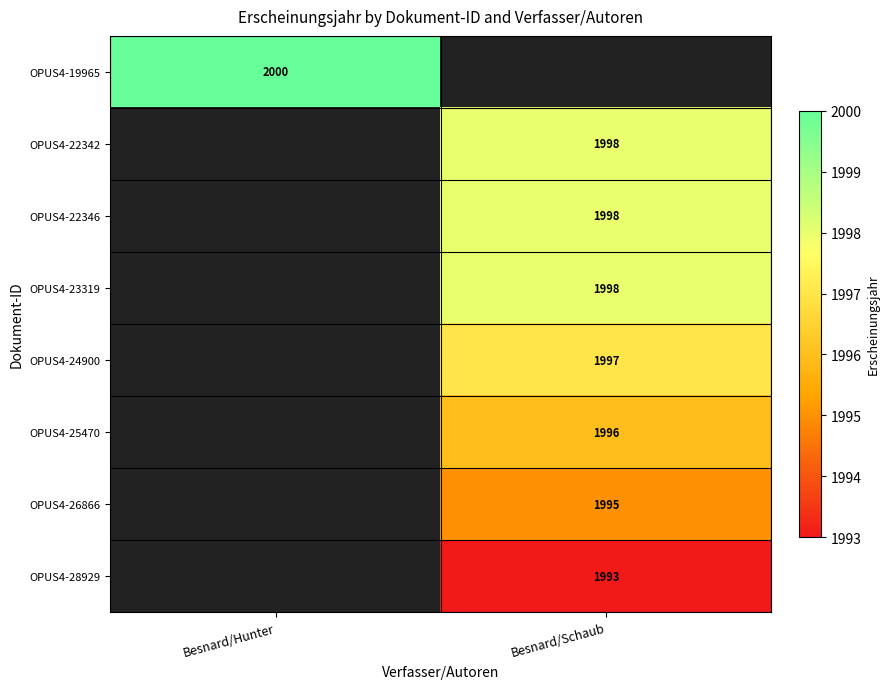

The value of OPUS4-22346 at Besnard/Schaub is 3038. True or false?

False